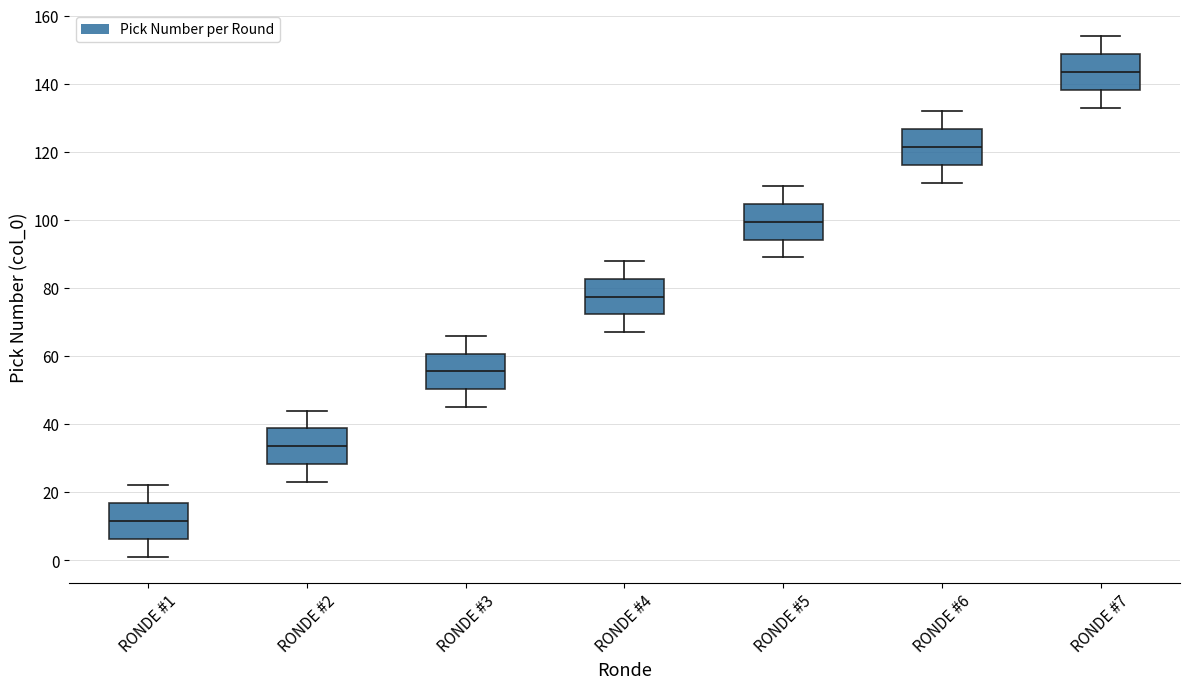

Where does the median line of the box for RONDE #7 sit on the y-axis? The values are not printed on the chart, so give them approximately, as read against the axis.

144